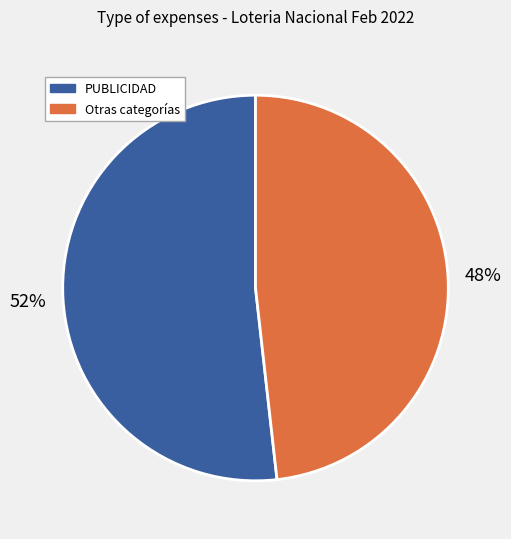

Which slice is the largest?

PUBLICIDAD